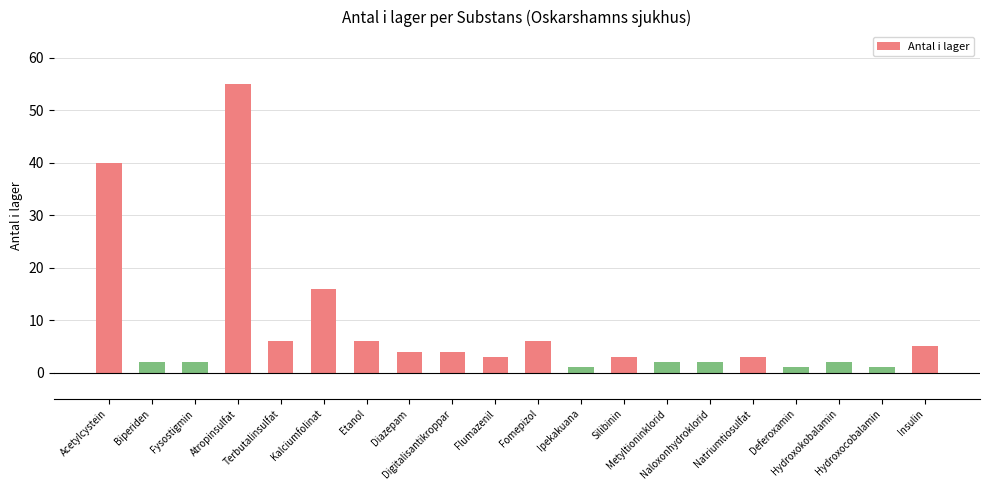

Reading left to right, extract all data points from this chart.

40	2	2	55	6	16	6	4	4	3	6	1	3	2	2	3	1	2	1	5